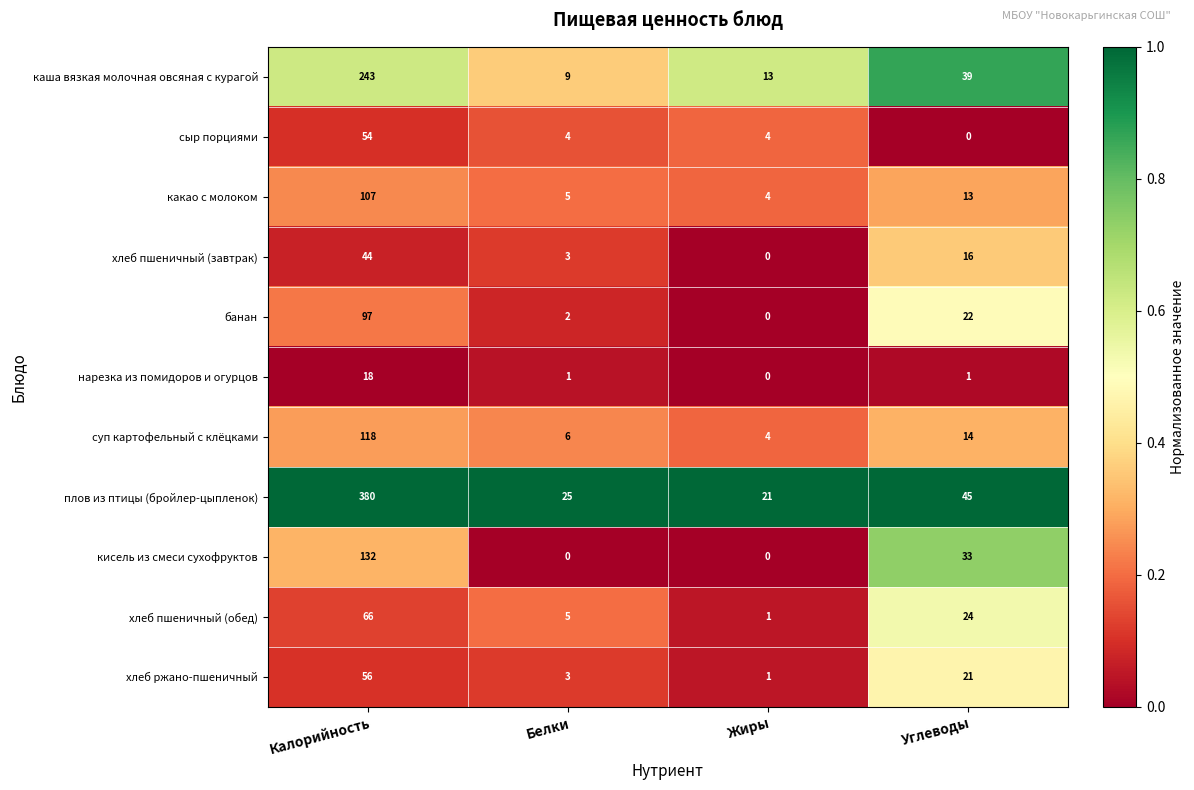

What is the spread (max minus min) of values at Белки?

25